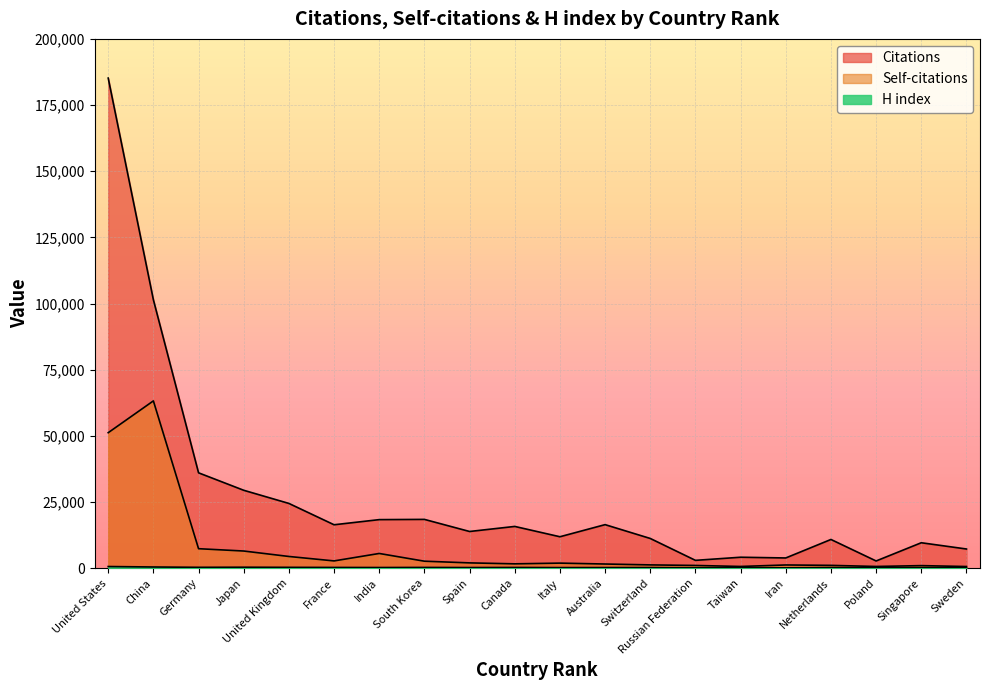

What is the minimum value for Citations?

2702